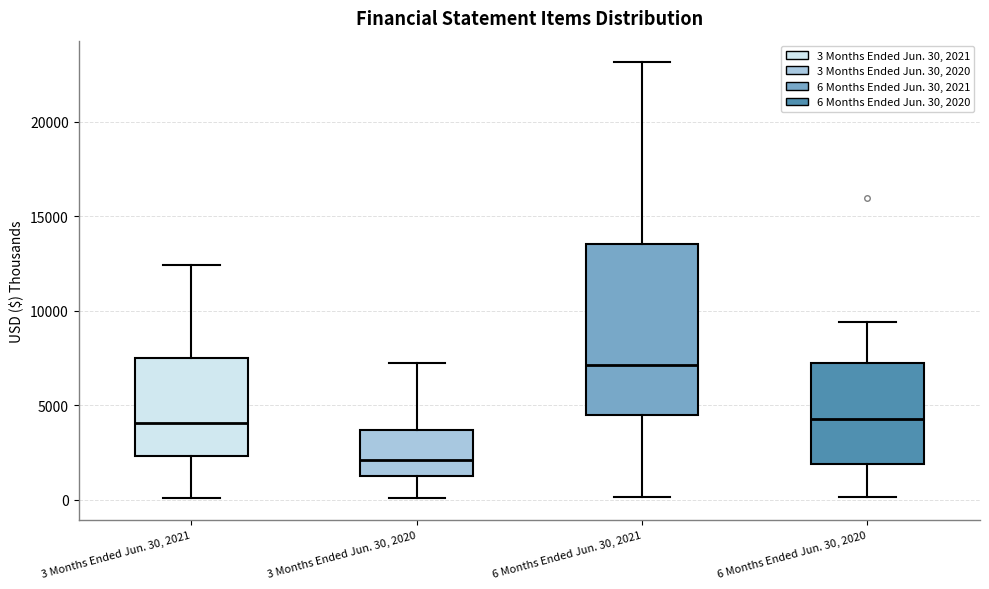

Comparing the boxes themselves (not the whiskers), which one is the tallest?

6 Months Ended Jun. 30, 2021